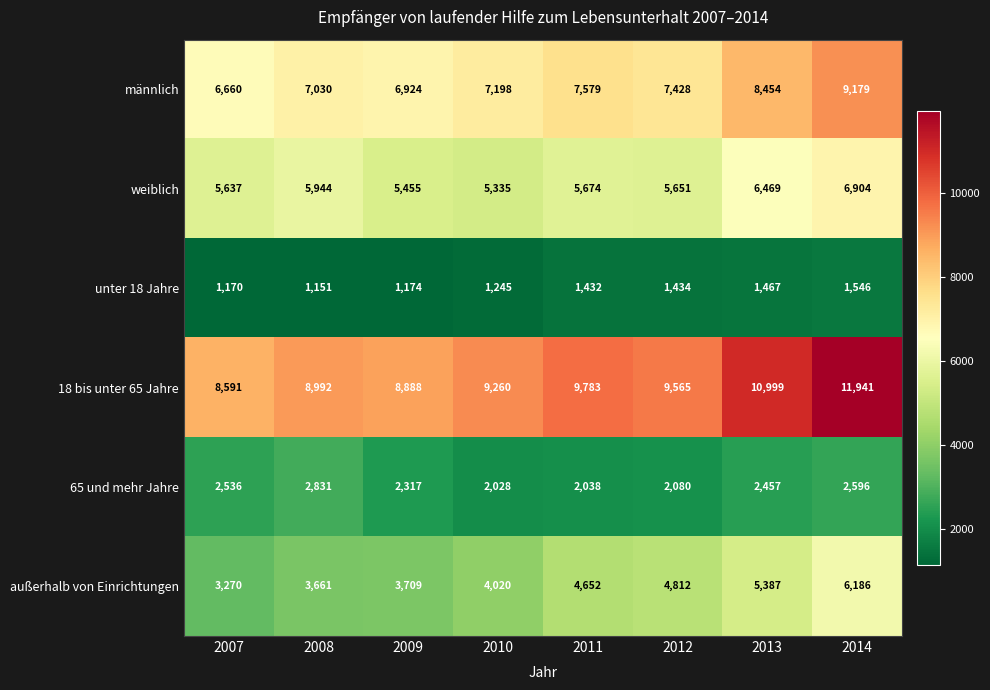

How many categories are shown in the chart?

8